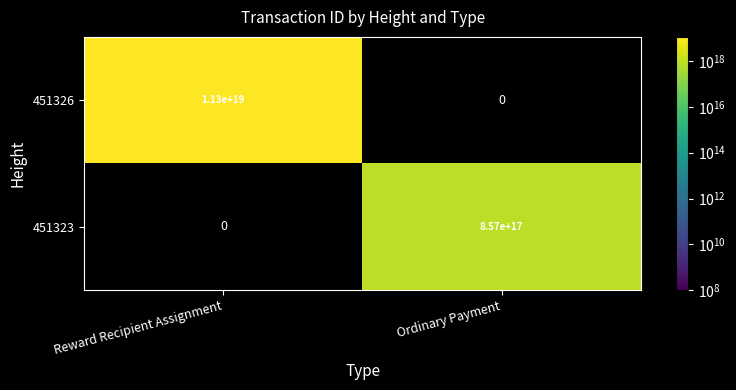

True or false: 451323 has a value of 289579244957288640 at Ordinary Payment.

False